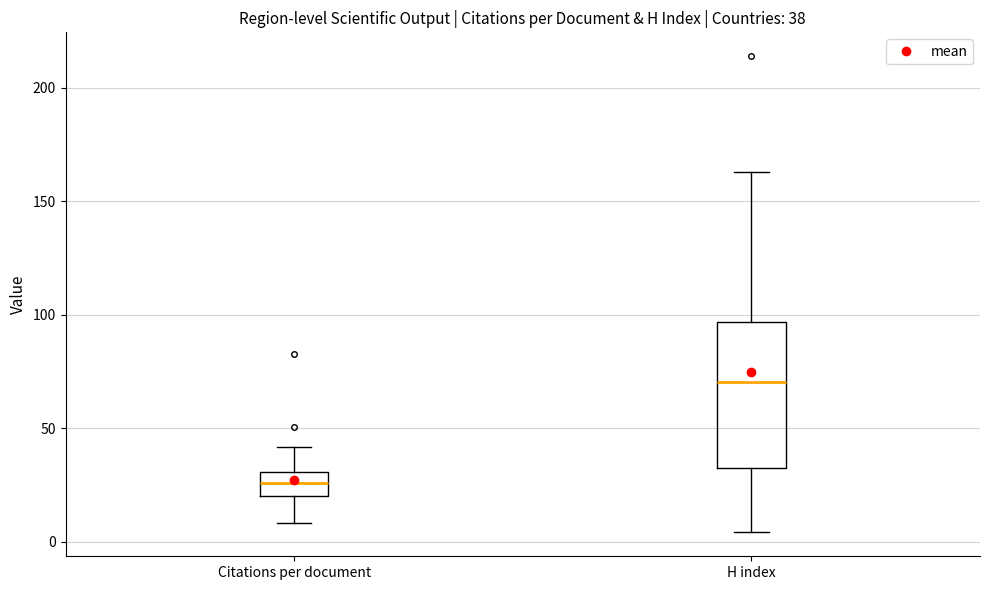

Which box has the highest median line?

H index